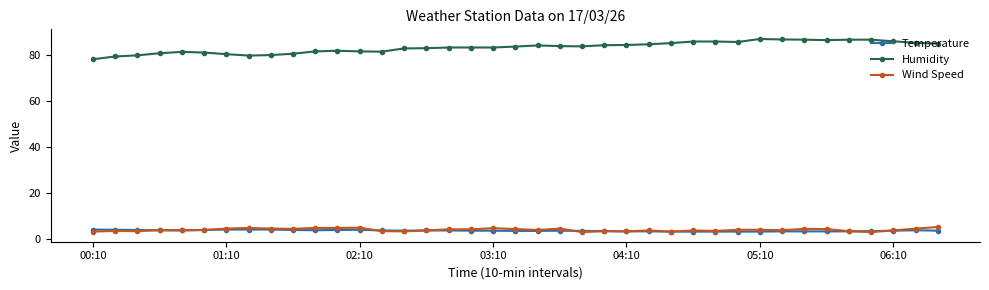

At how many categories does at least one series exceed 23?

39